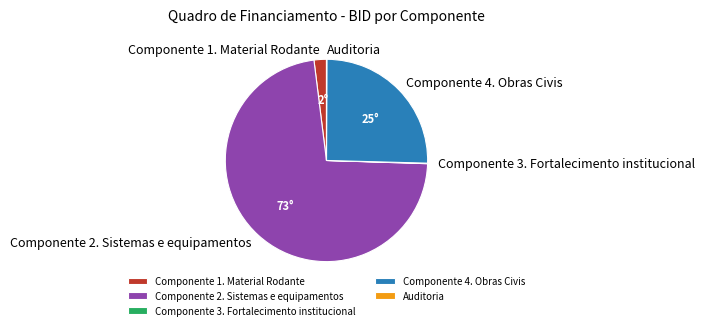

True or false: Componente 4. Obras Civis accounts for 19% of the total.

False